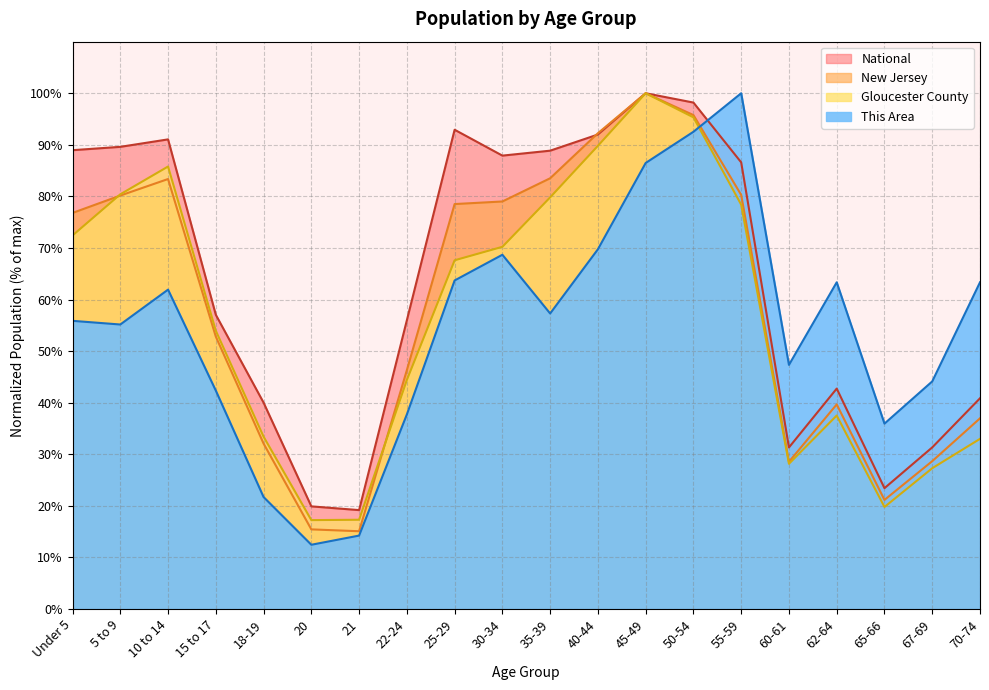

What is the average value of the New Jersey series?

58.3